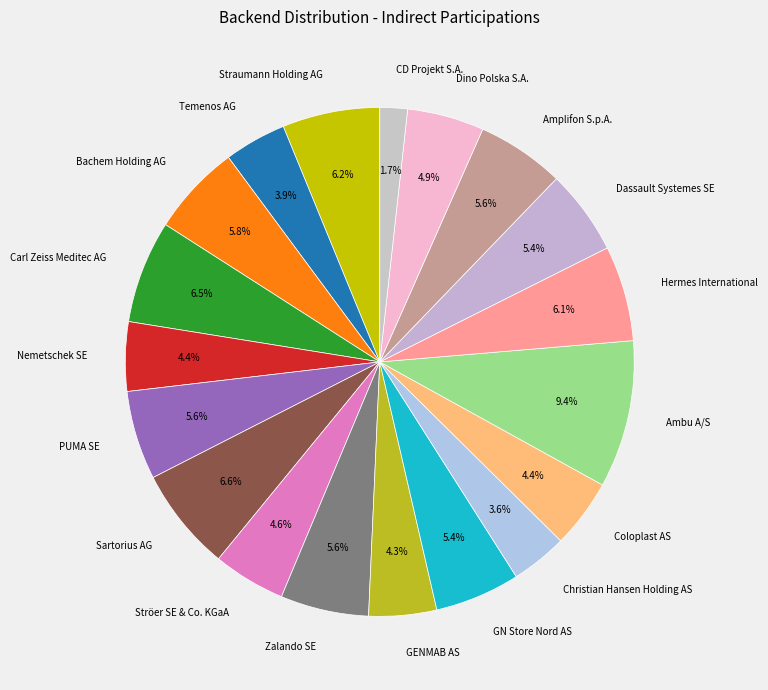

To the nearest percent, what portion does CD Projekt S.A. represent?

2%